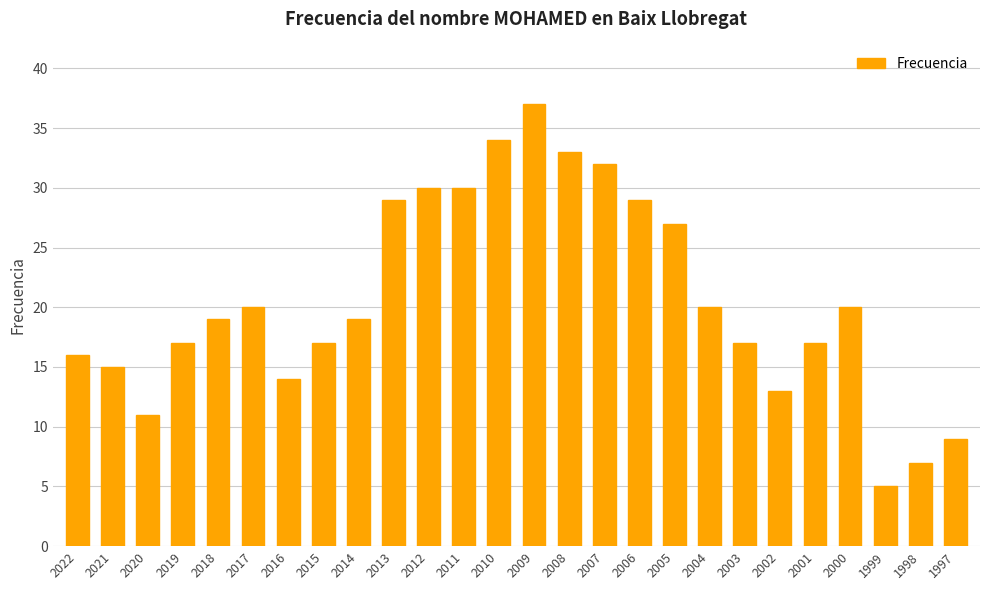

Which label corresponds to the largest value in the chart?

2009